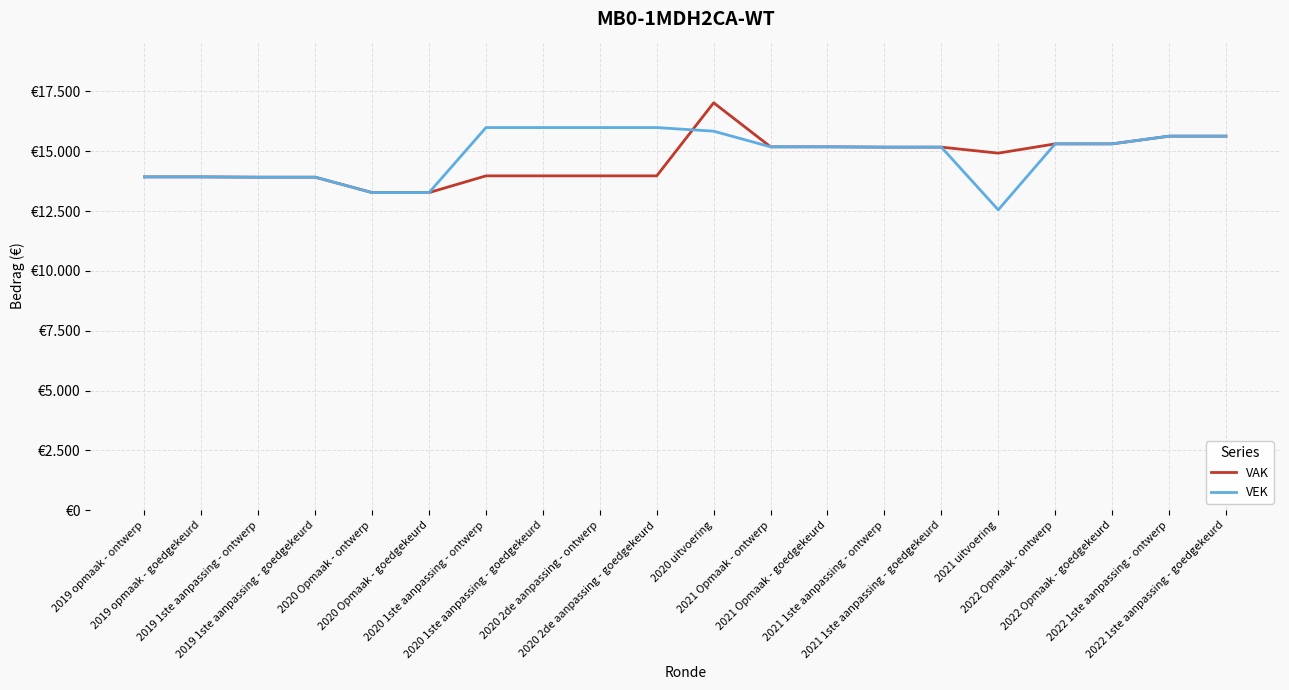

What are all the series names shown in the legend?

VAK, VEK